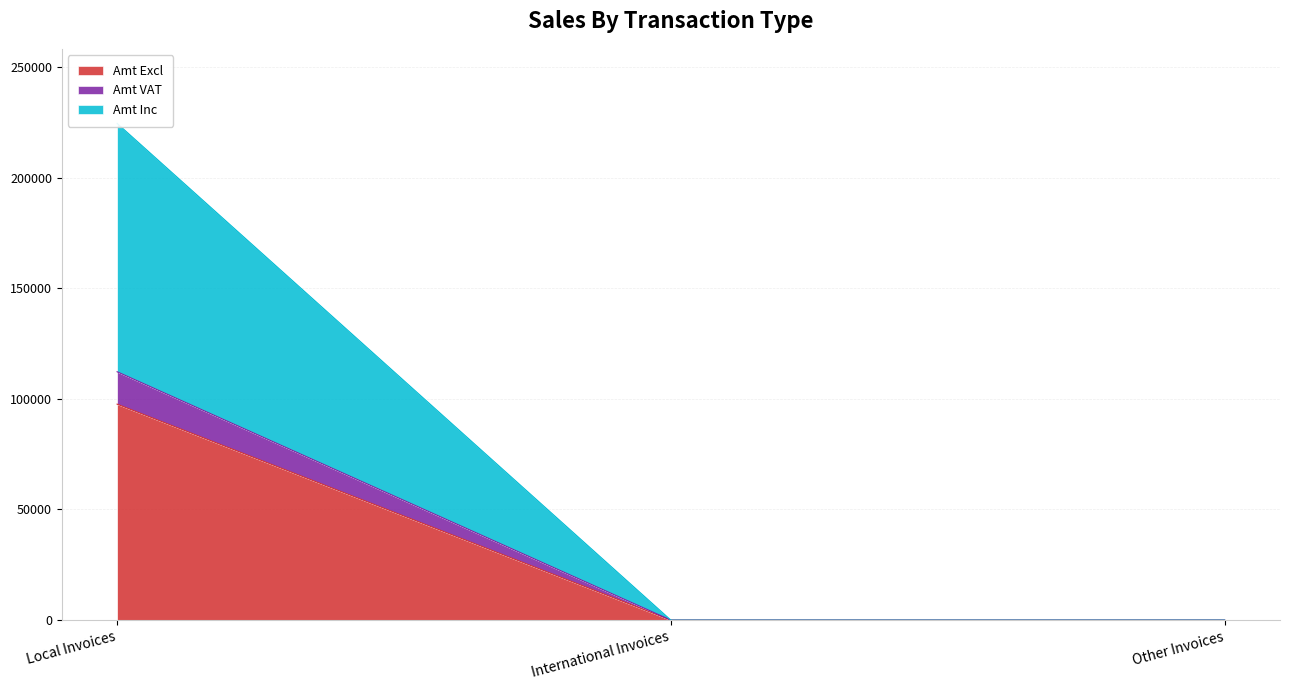

Does the chart display data point markers on the line(s)?

No